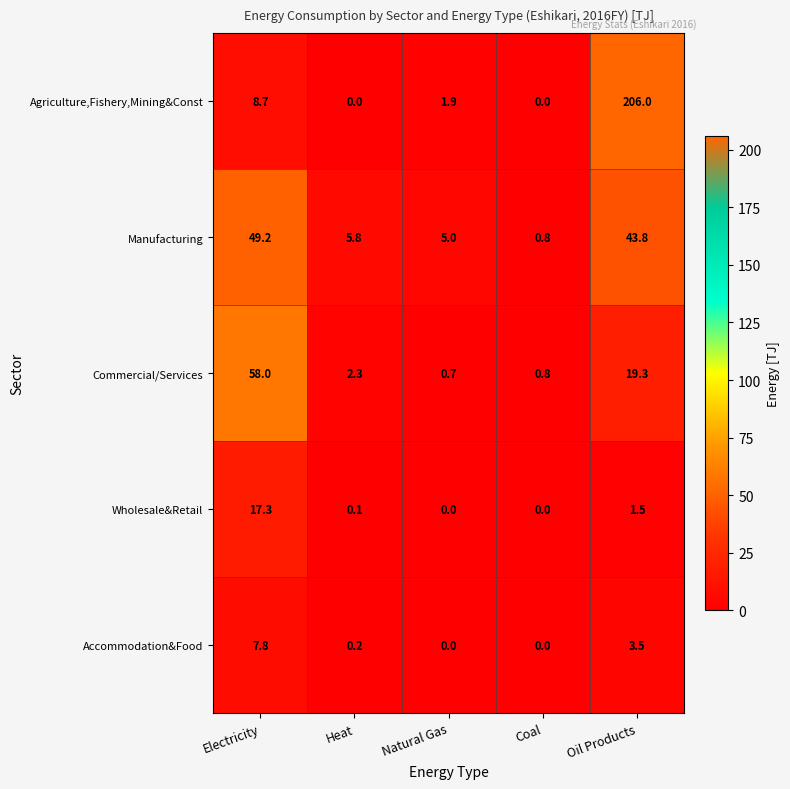

Count the number of data series in this chart.

5